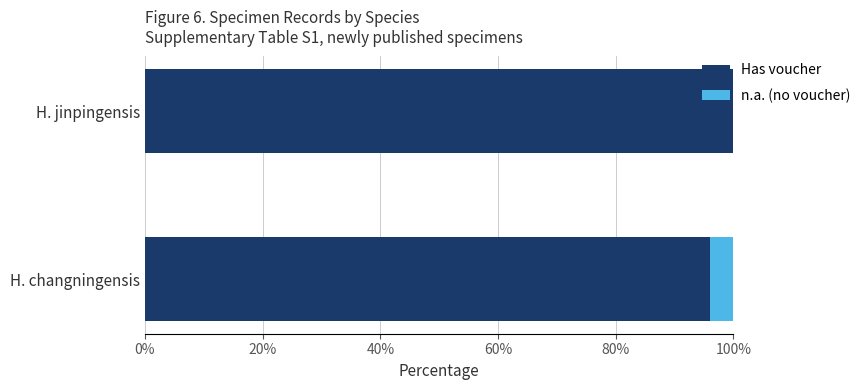

The Has voucher series shows 67 at H. changningensis. True or false?

False